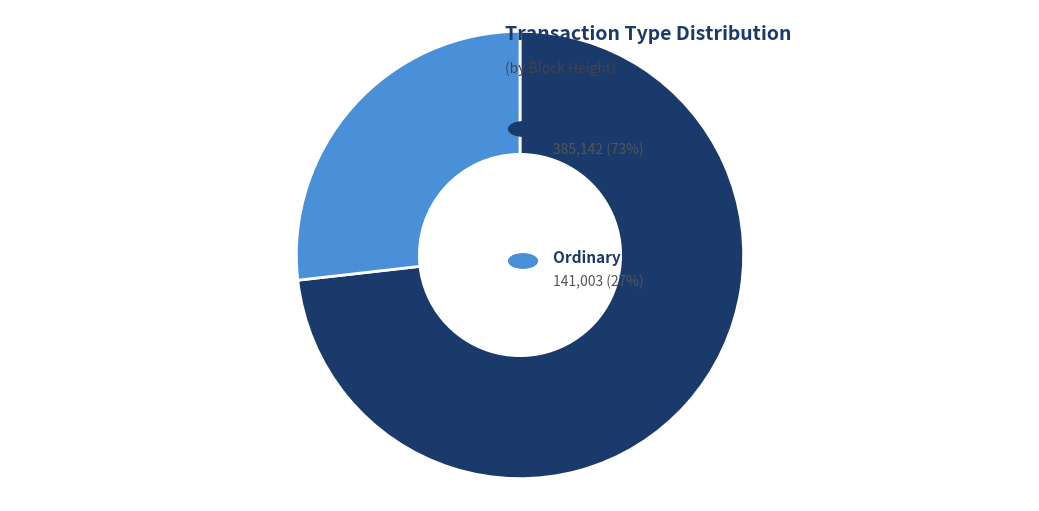

Does any single category account for the majority?

Yes